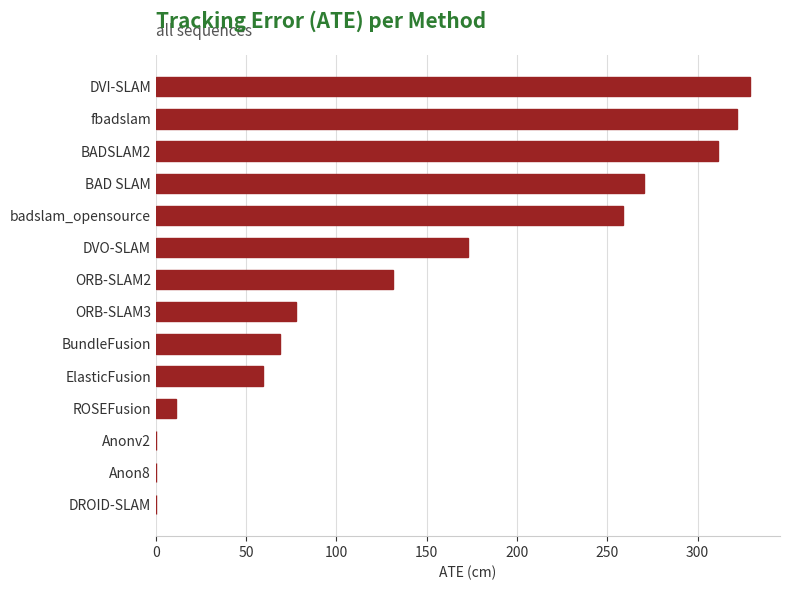

What is the sum of all values?

2012.2